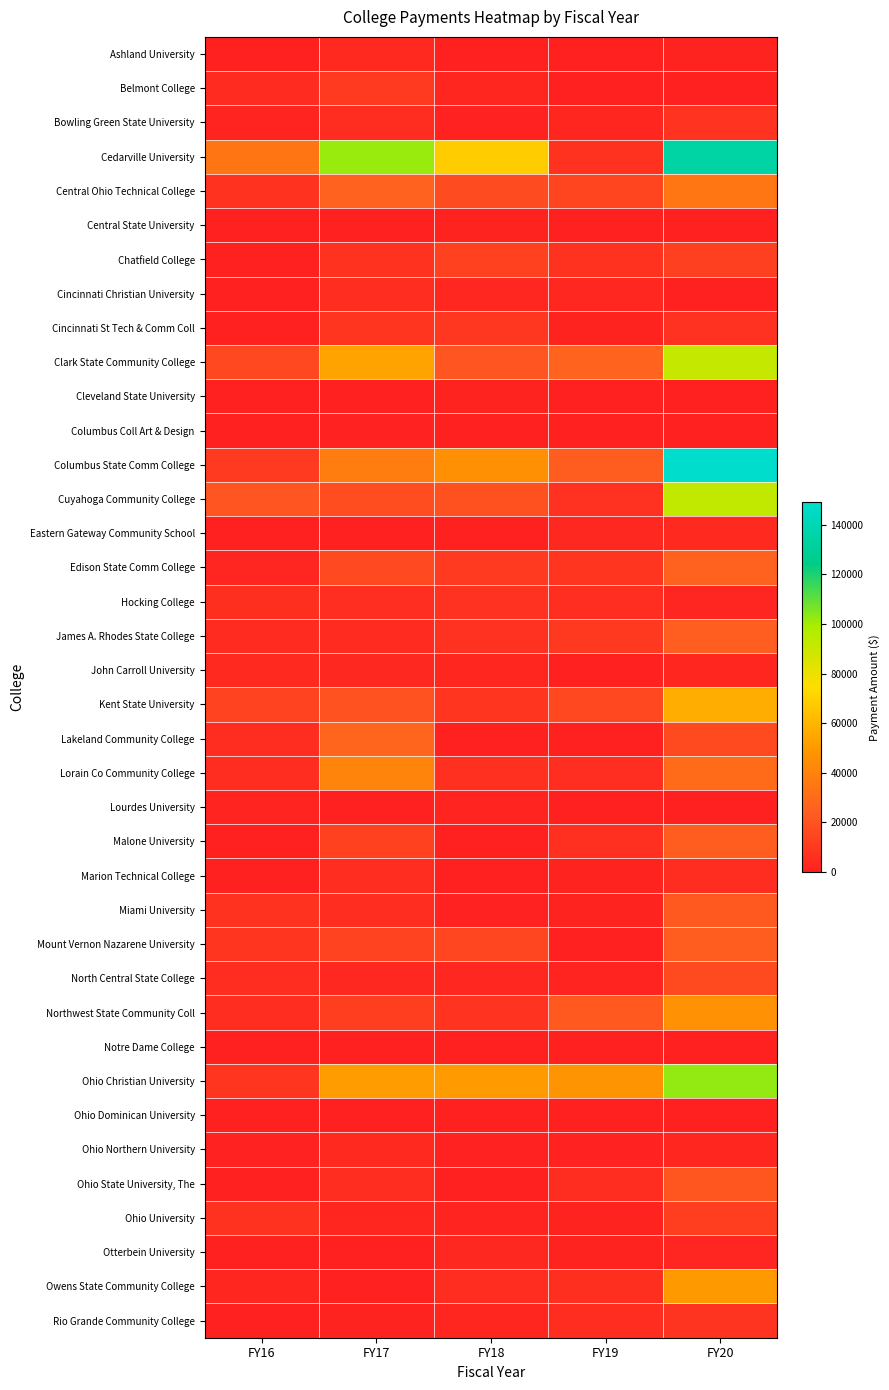

Between FY19 and FY20, which is larger?

FY20